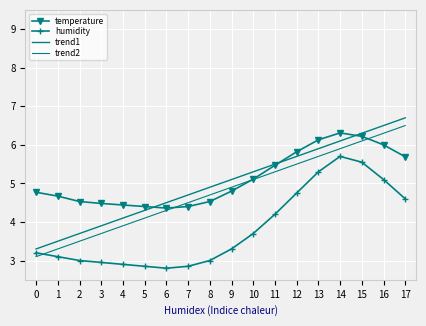

Which category has the lowest value across all series?

6